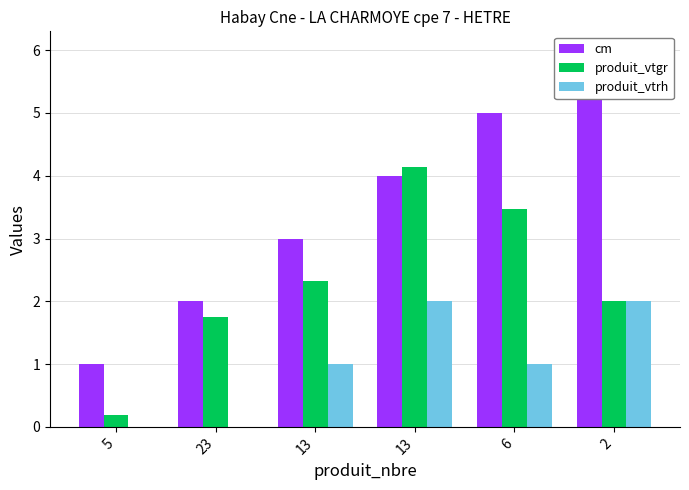

What is the value of the produit_vtrh bar at the 6th from the left?

2.0